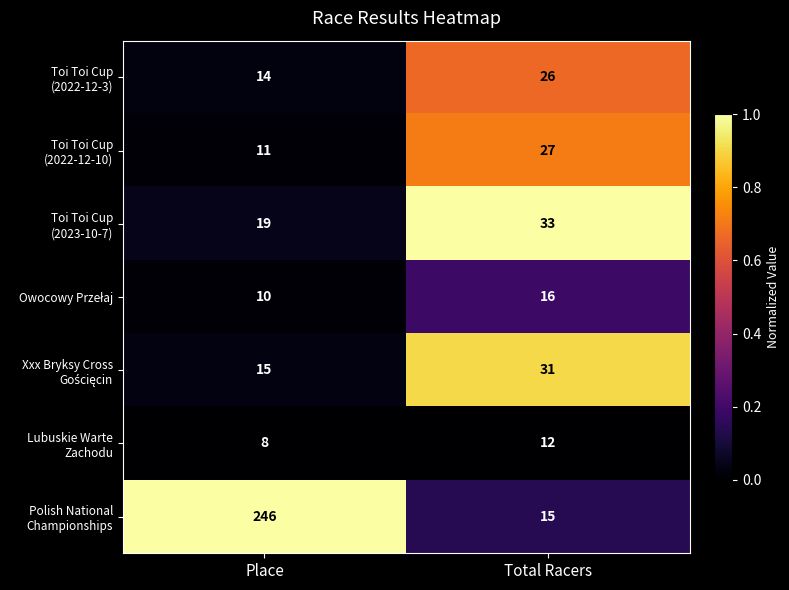

What is the spread (max minus min) of values at Place?

238